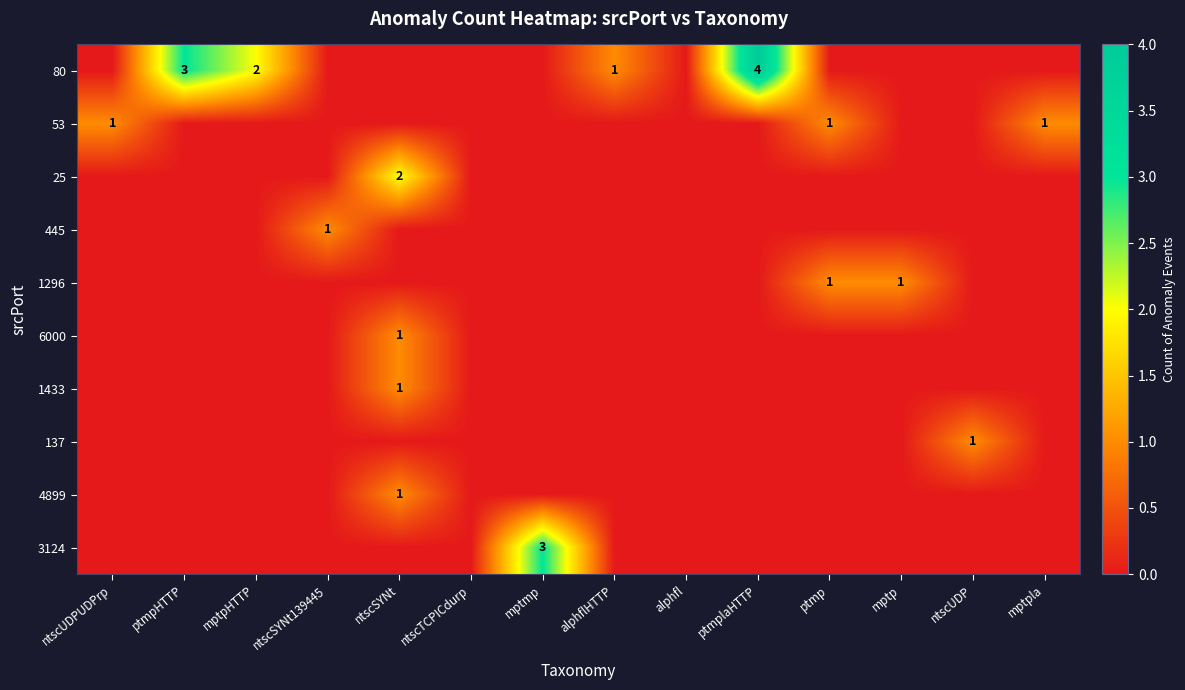

At which category does the chart reach its minimum across all series?

ntscUDPUDPrp